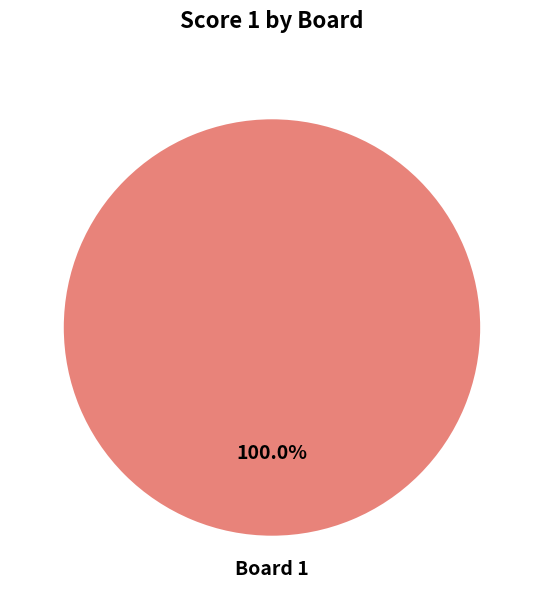

How many segments does this pie chart have?

1